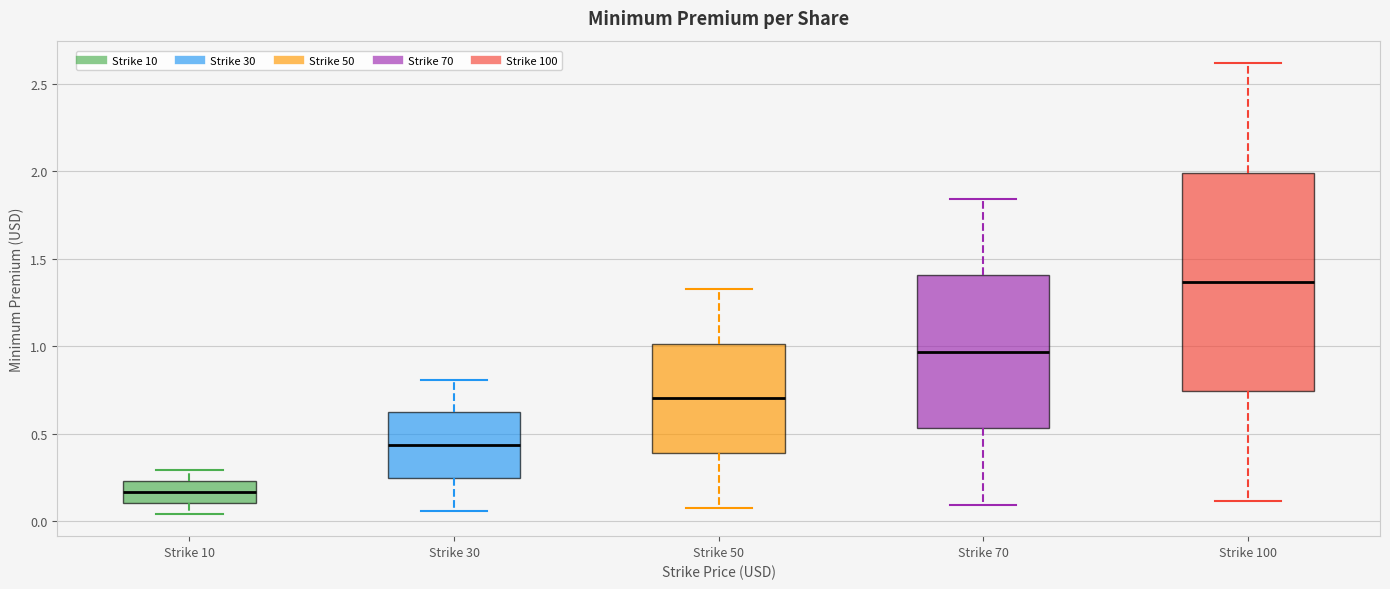

Which box has the lowest median line?

Strike 10